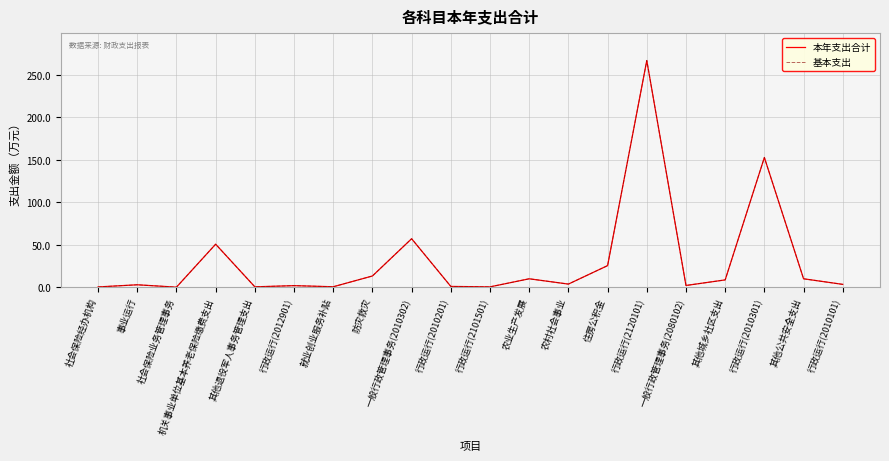

Where is the first local maximum for 本年支出合计?

事业运行